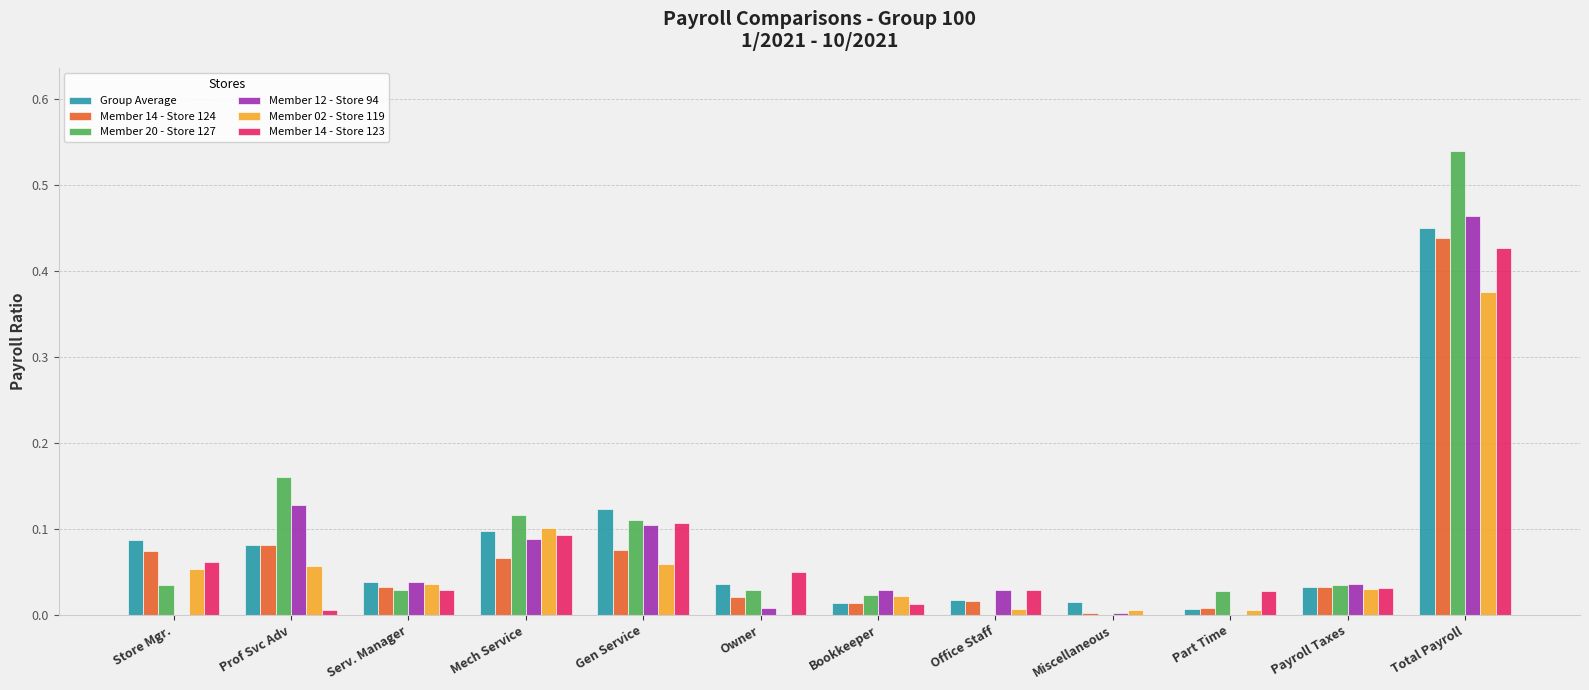

Are the bars grouped side by side (vs. stacked)?

Yes